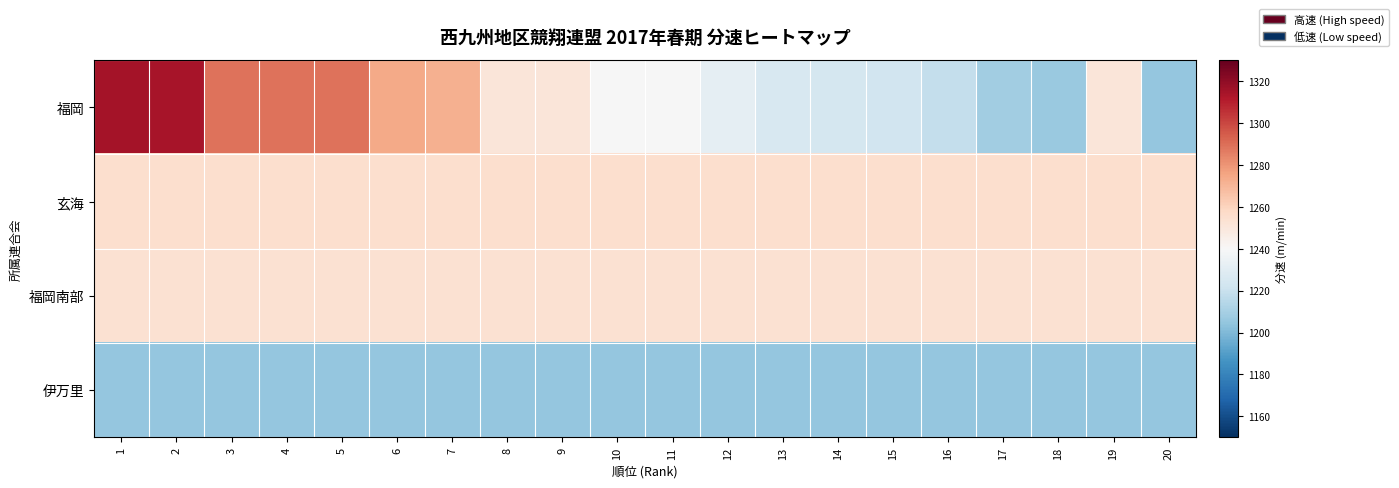

Between 1 and 20, which series saw the biggest shift?

福岡